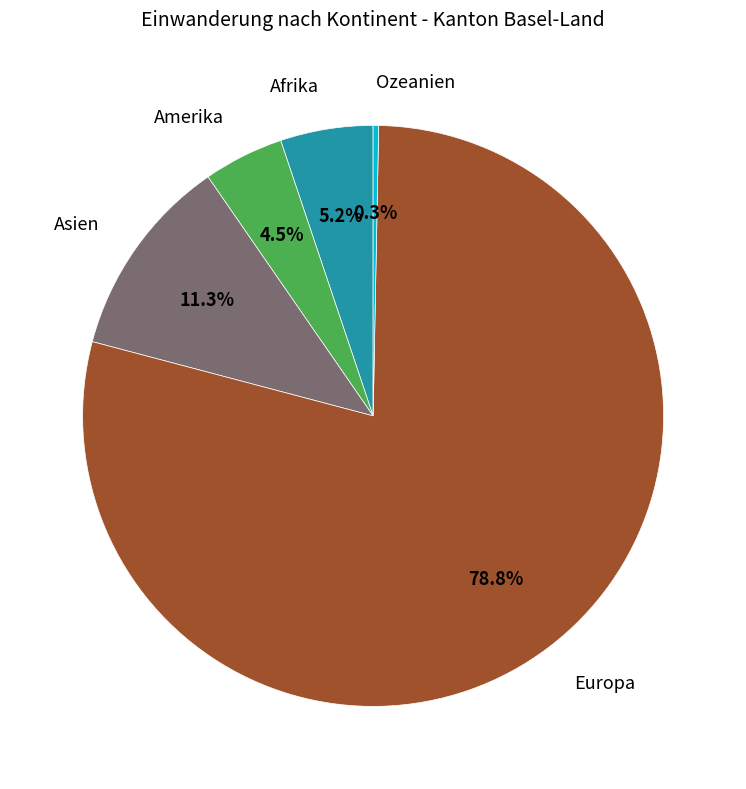

Is there any slice that represents more than half of the pie?

Yes